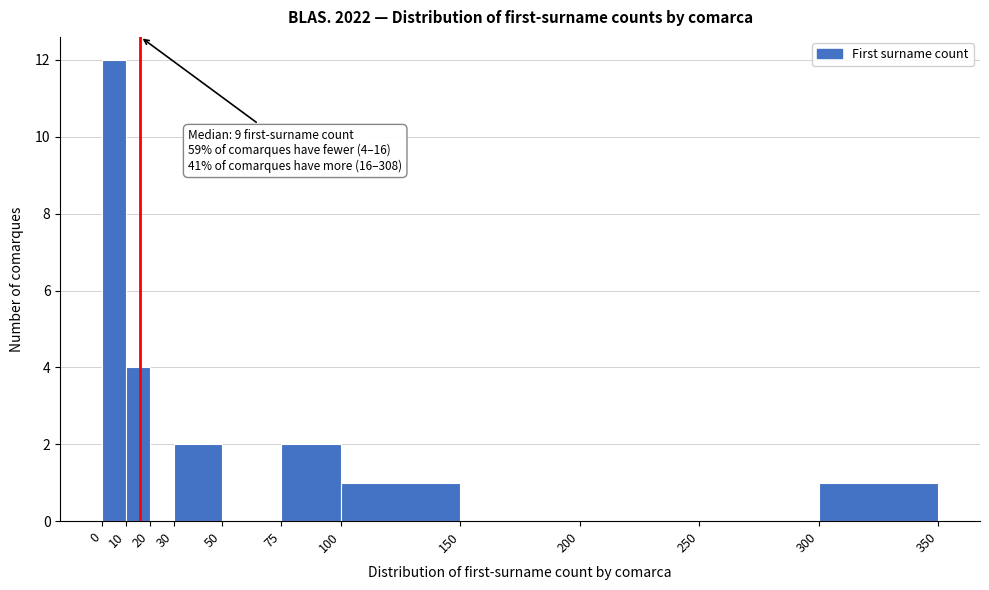

Which range on the x-axis has the tallest bar?

0 to 10